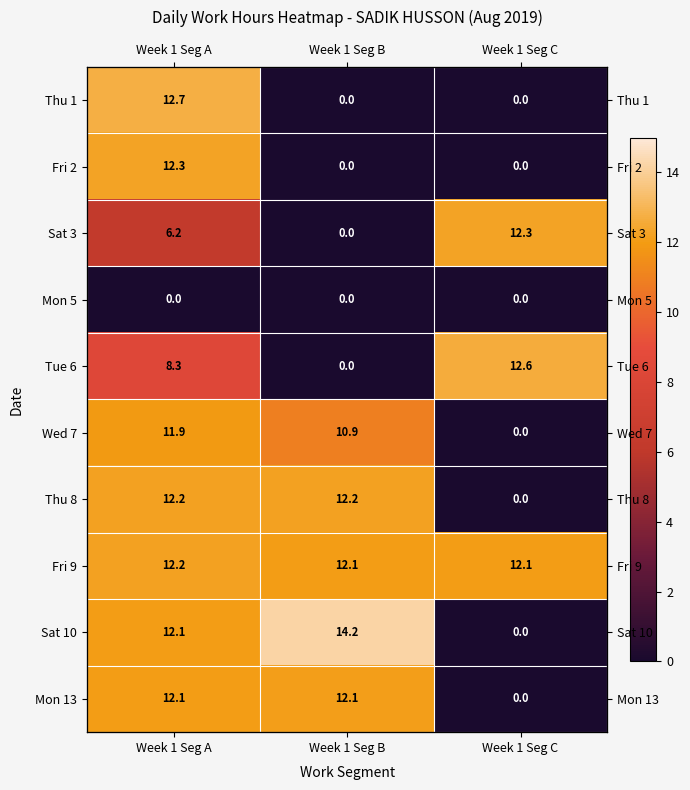

How many values in the Sat 10 series exceed 12?

2